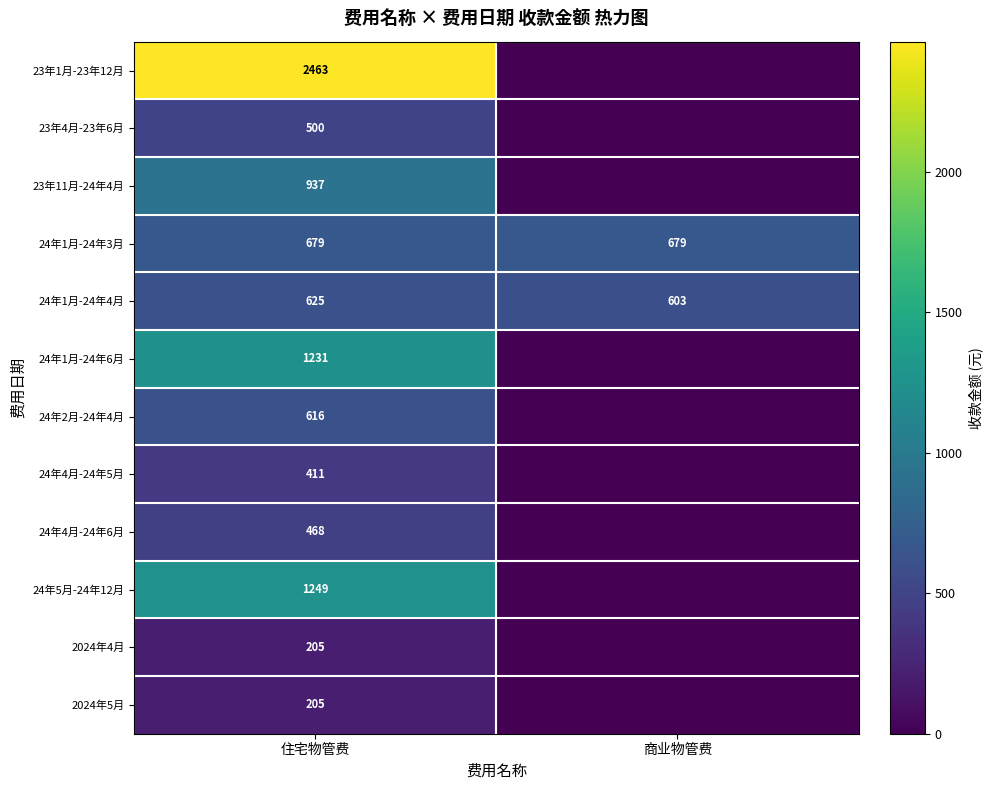

What is the difference between the 24年1月-24年4月 values at 住宅物管费 and 商业物管费?

22